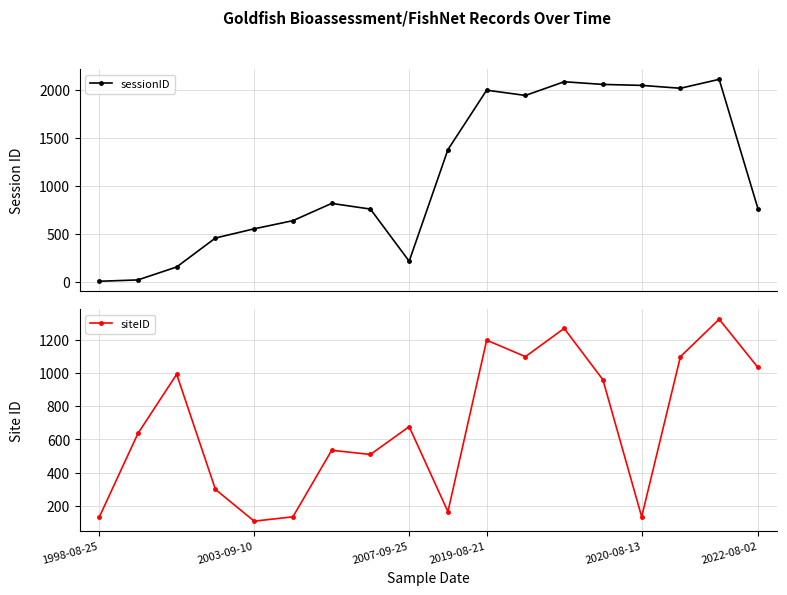

How many values in the sessionID series are below 815?

9